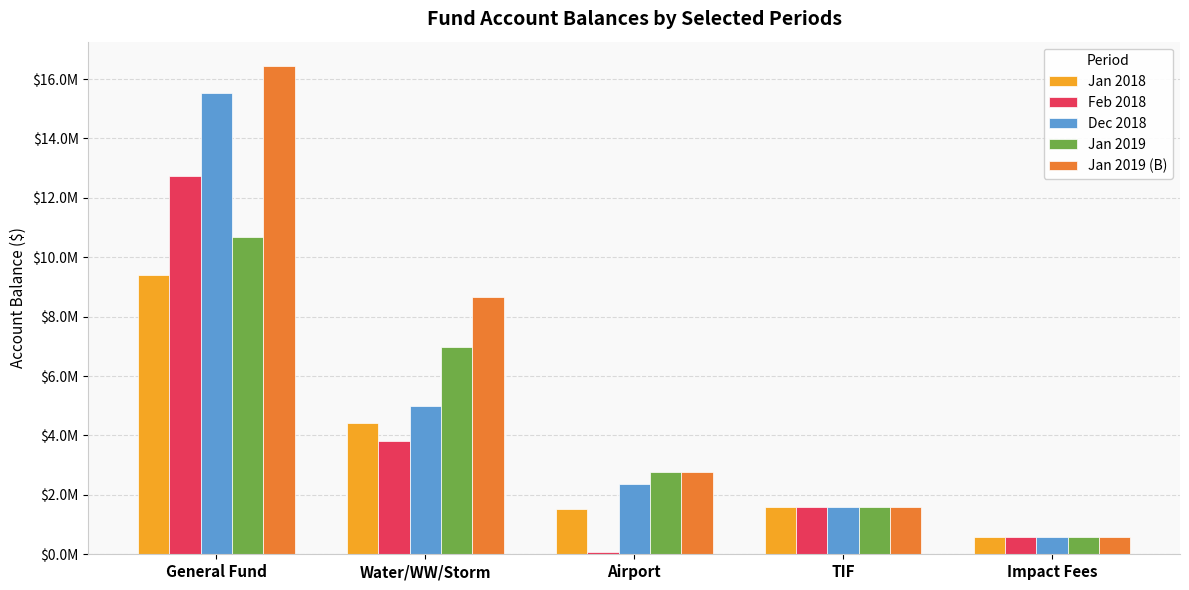

What are all the series names shown in the legend?

Jan 2018, Feb 2018, Dec 2018, Jan 2019, Jan 2019 (B)